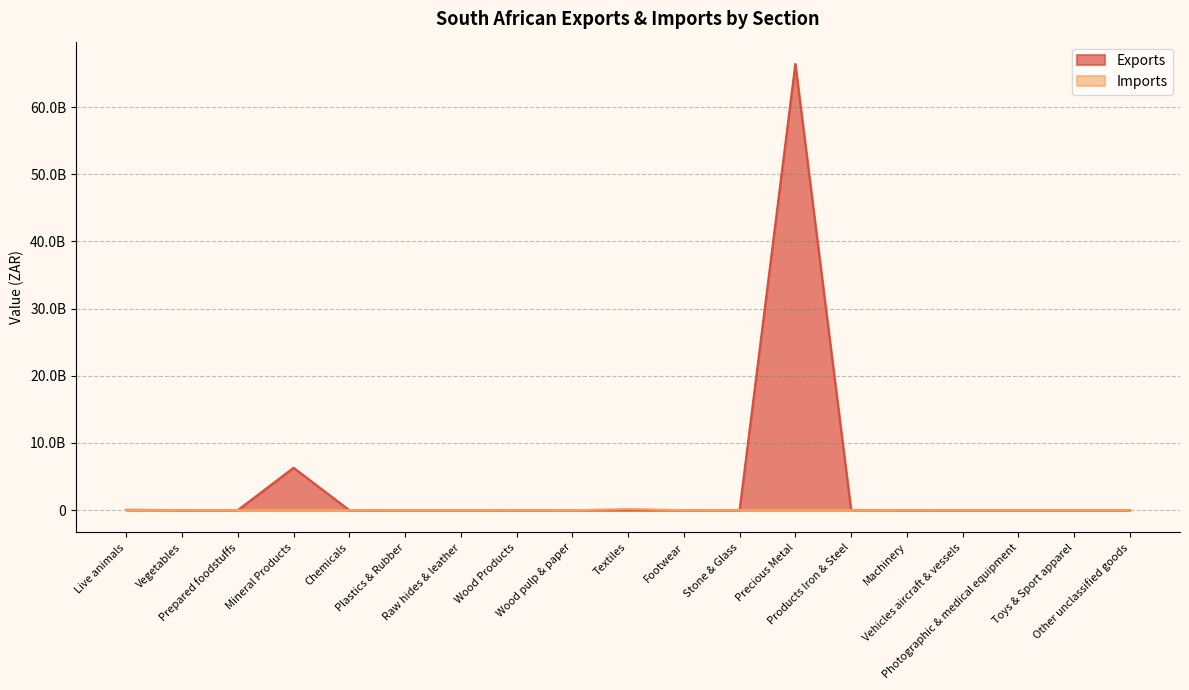

How many times do Imports and Exports cross each other?

6